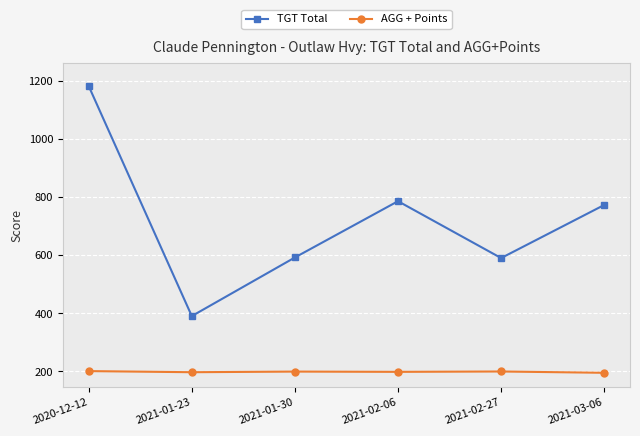

Where does the TGT Total series first go above 774?

2020-12-12